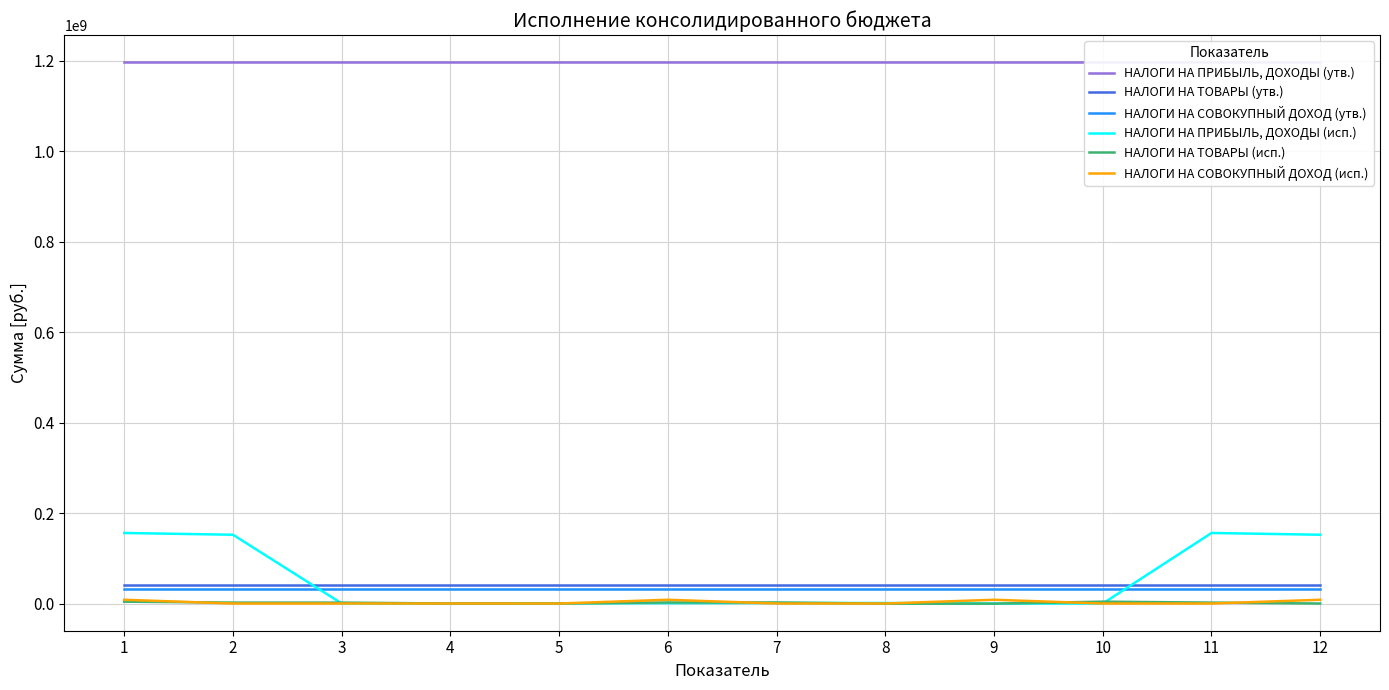

Which label corresponds to the smallest value in the chart?

8